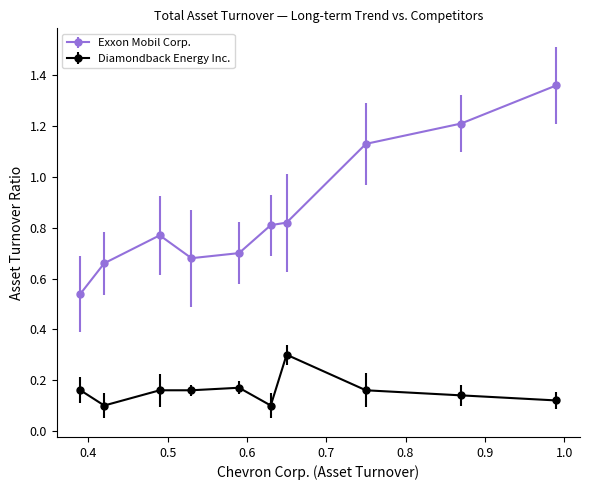

Which series has the widest spread of values?

Exxon Mobil Corp.